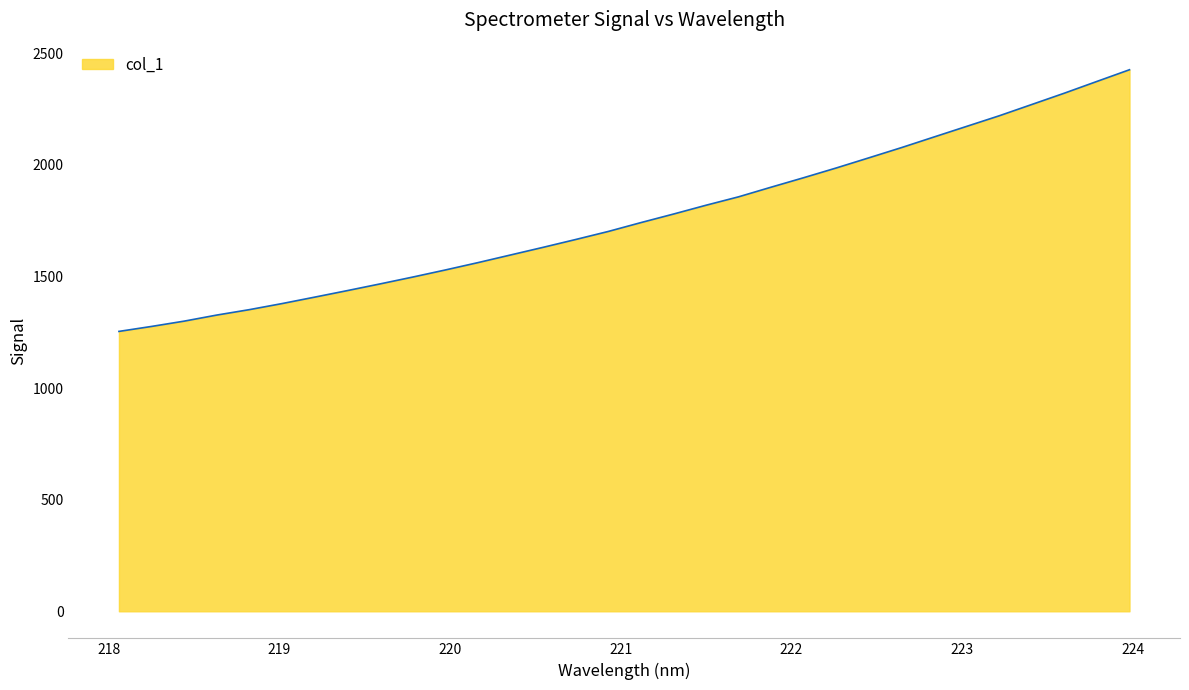

What is the difference between the maximum and minimum values?

1171.9